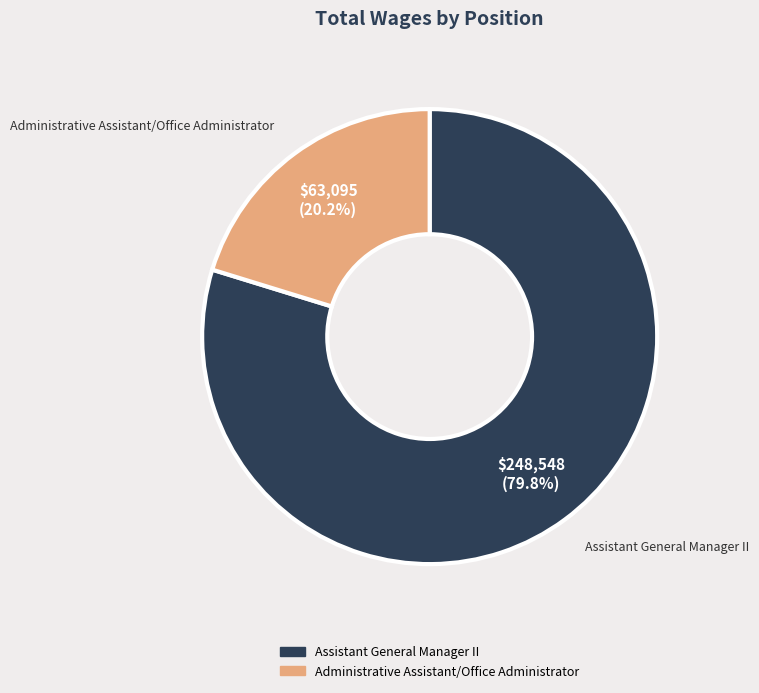

Count the number of slices in the pie.

2